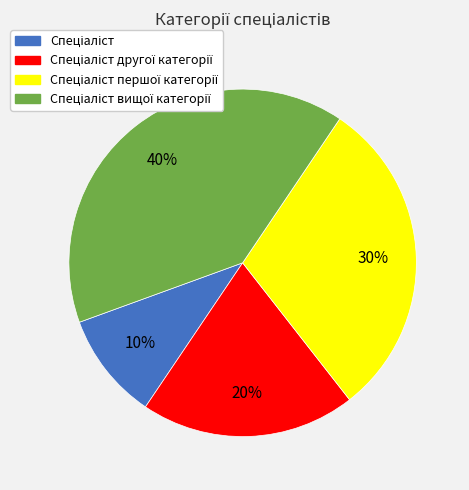

Is there a majority slice in this chart?

No